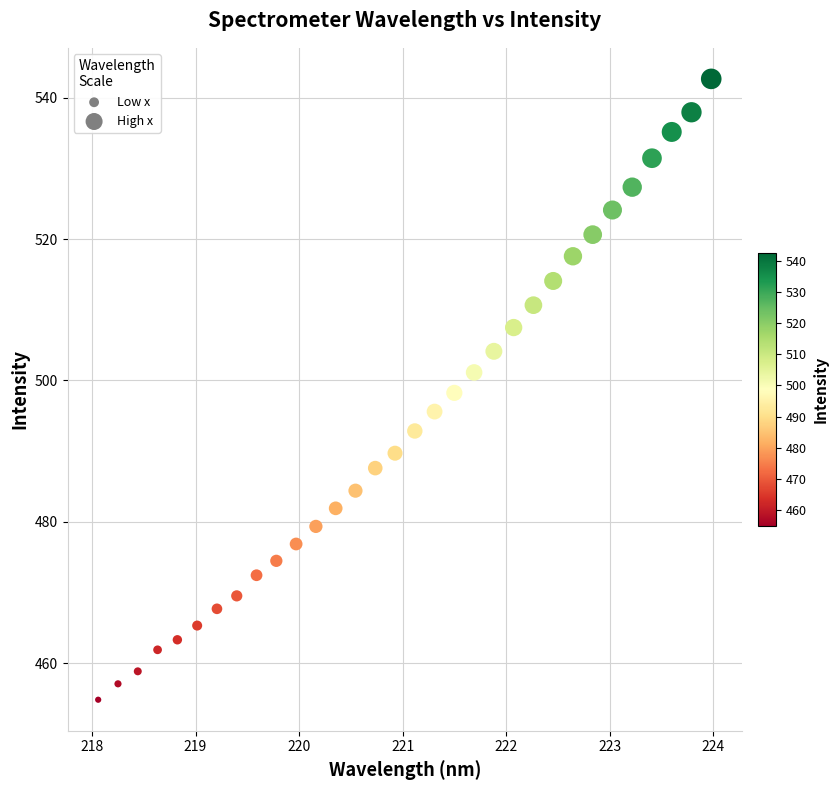

What is the range of Y values (max minus min)?

87.8